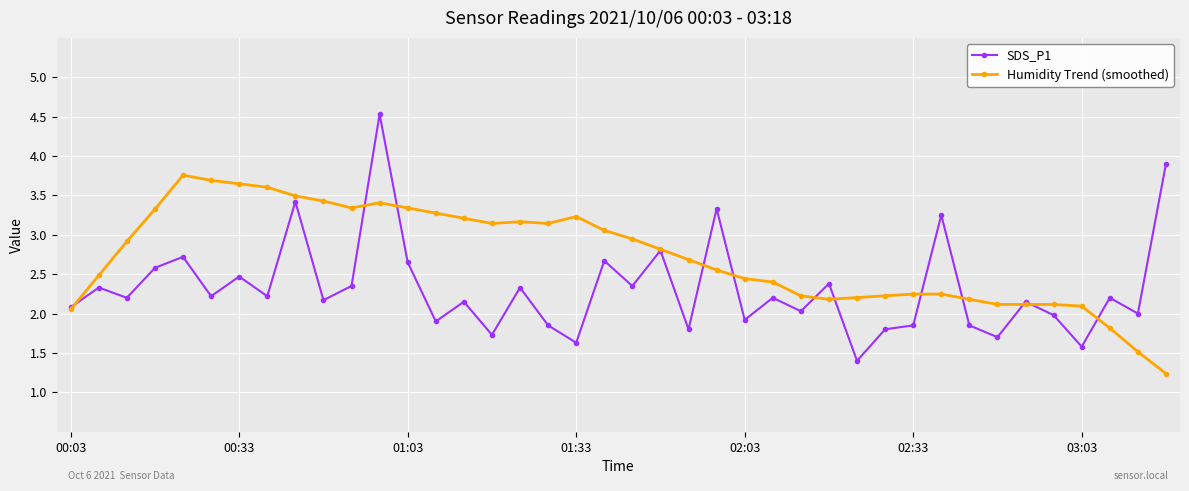

List the series in order of their peak value, highest first.

SDS_P1, Humidity Trend (smoothed)